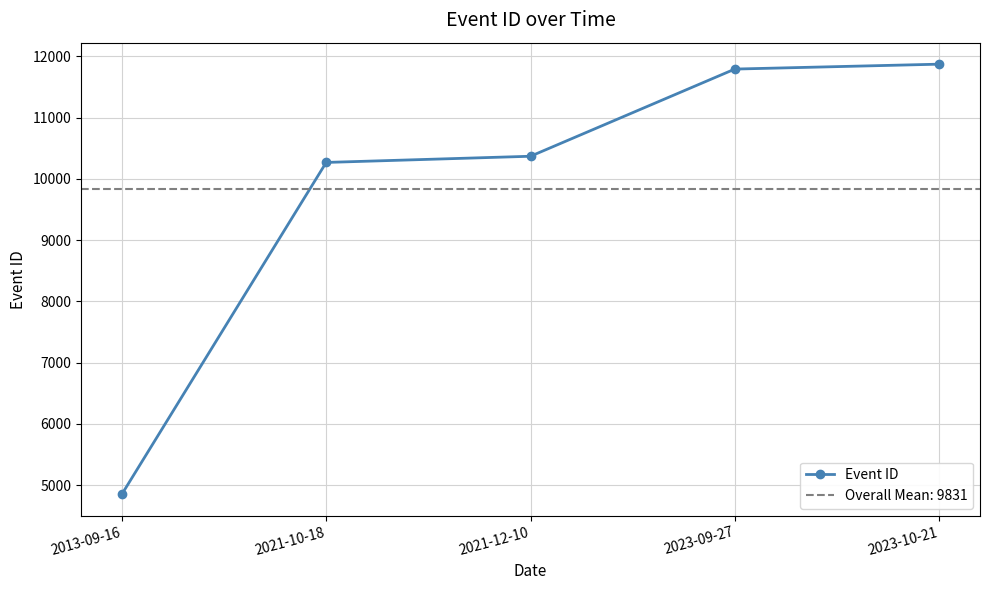

Where is the data nearest to the value 8362?

2021-10-18